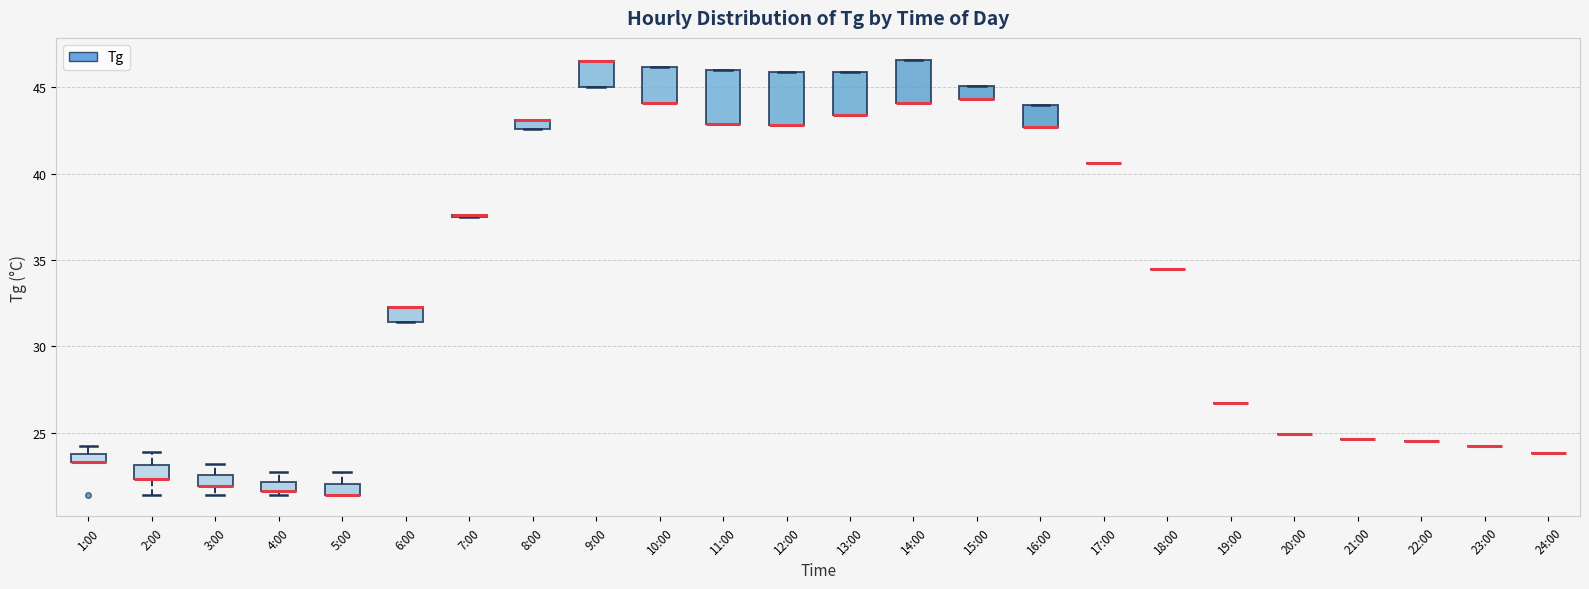

Where is the upper edge of the box for 9:00 on the y-axis? The values are not printed on the chart, so give them approximately, as read against the axis.

46.5